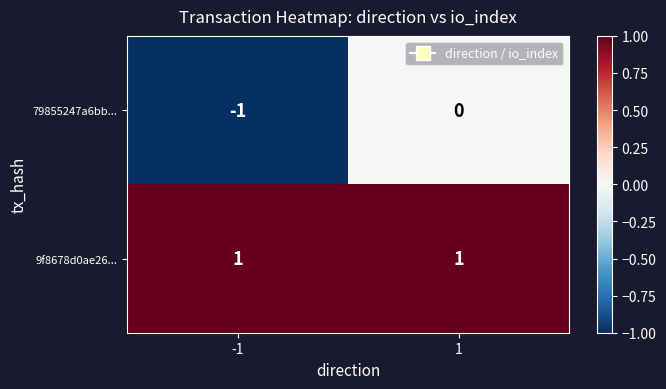

How many series are shown in this chart?

2